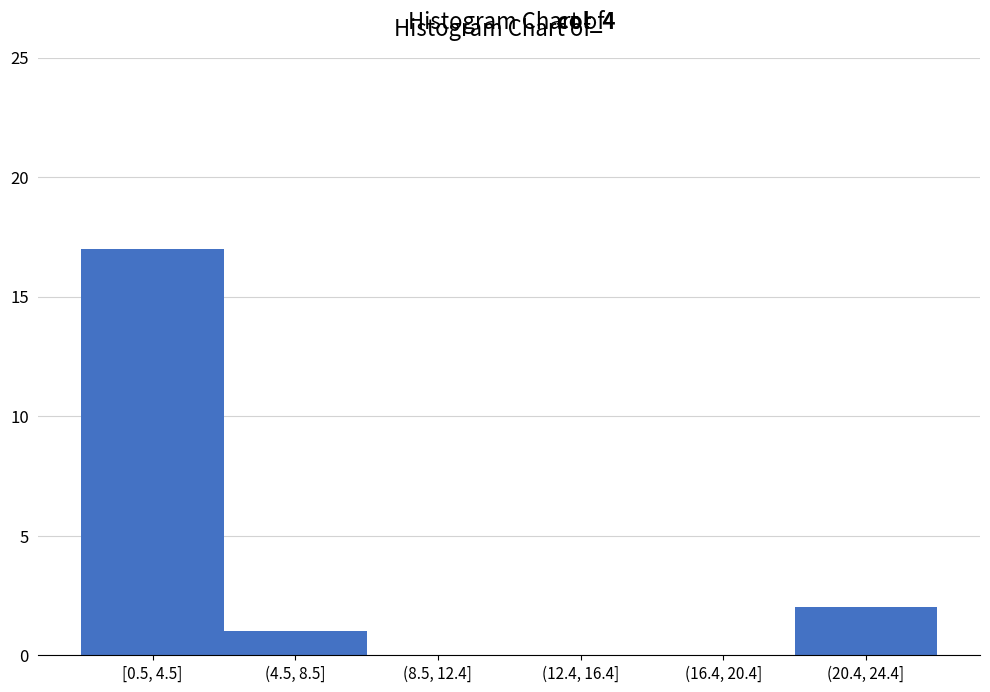

Reading left to right, transcribe all the data shown in this chart.

[0.5, 4.5]=17	(4.5, 8.5]=1	(8.5, 12.4]=0	(12.4, 16.4]=0	(16.4, 20.4]=0	(20.4, 24.4]=2